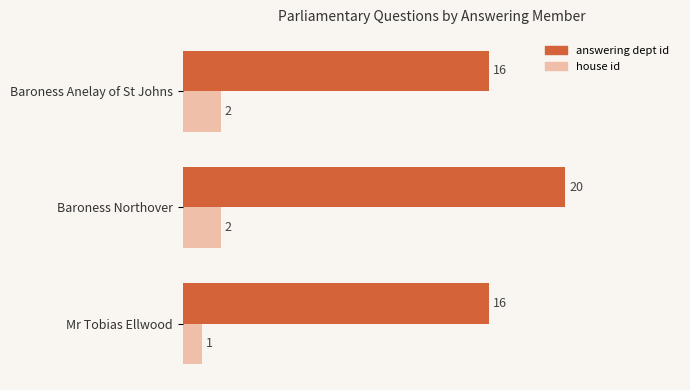

At how many categories does at least one series exceed 18?

1